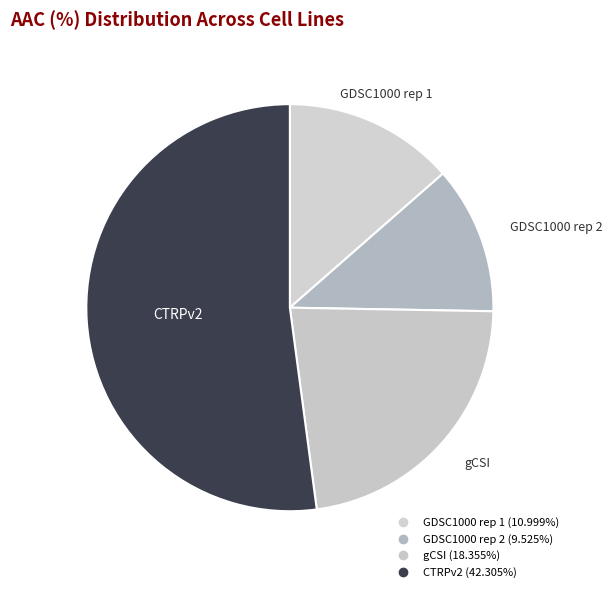

What percentage is the CTRPv2 slice, to the nearest percent?

52%